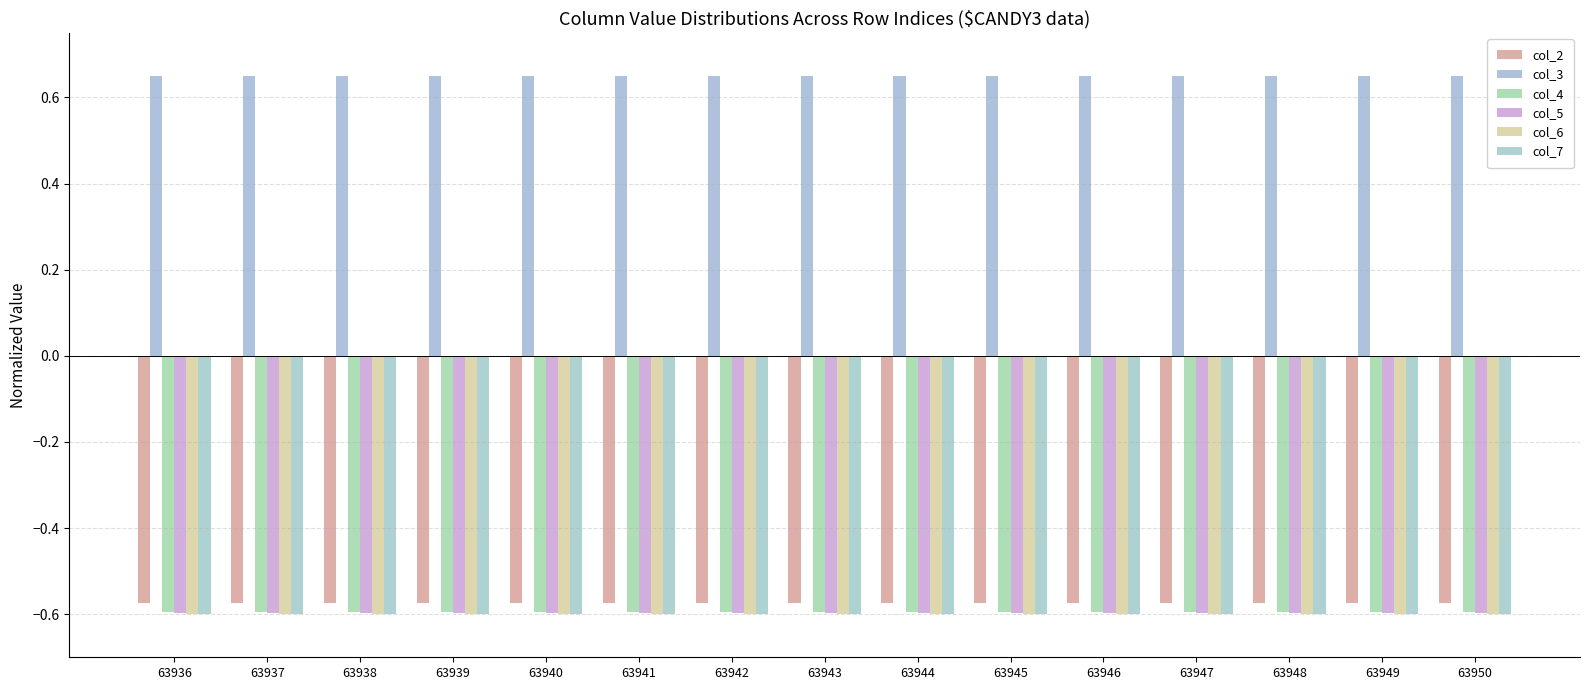

Between 63939 and 63943, which series saw the biggest shift?

col_4